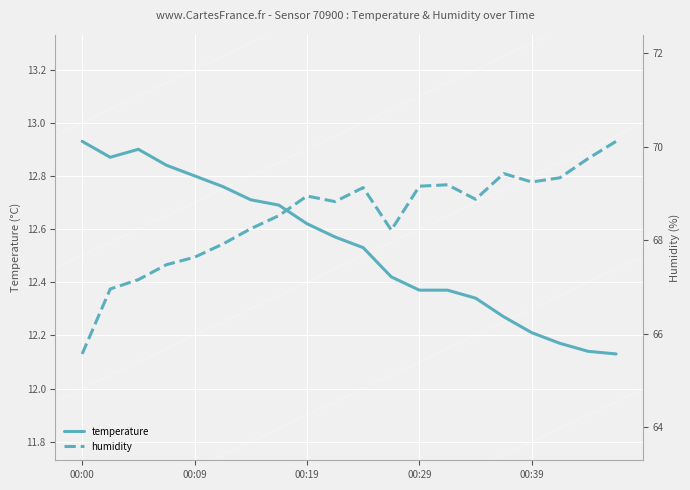

Is it true that temperature equals 8.8 at 00:19?

False